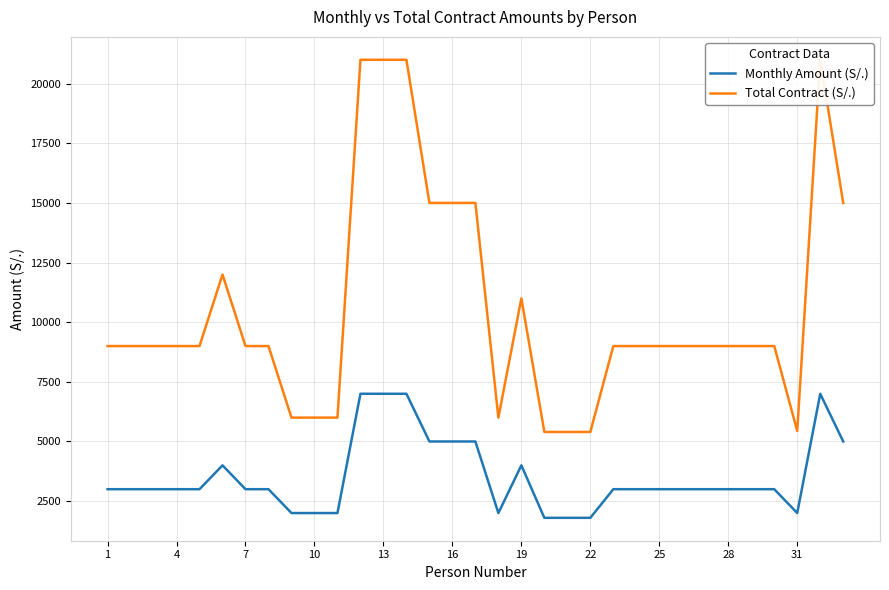

What is the maximum value for Monthly Amount (S/.)?

7000